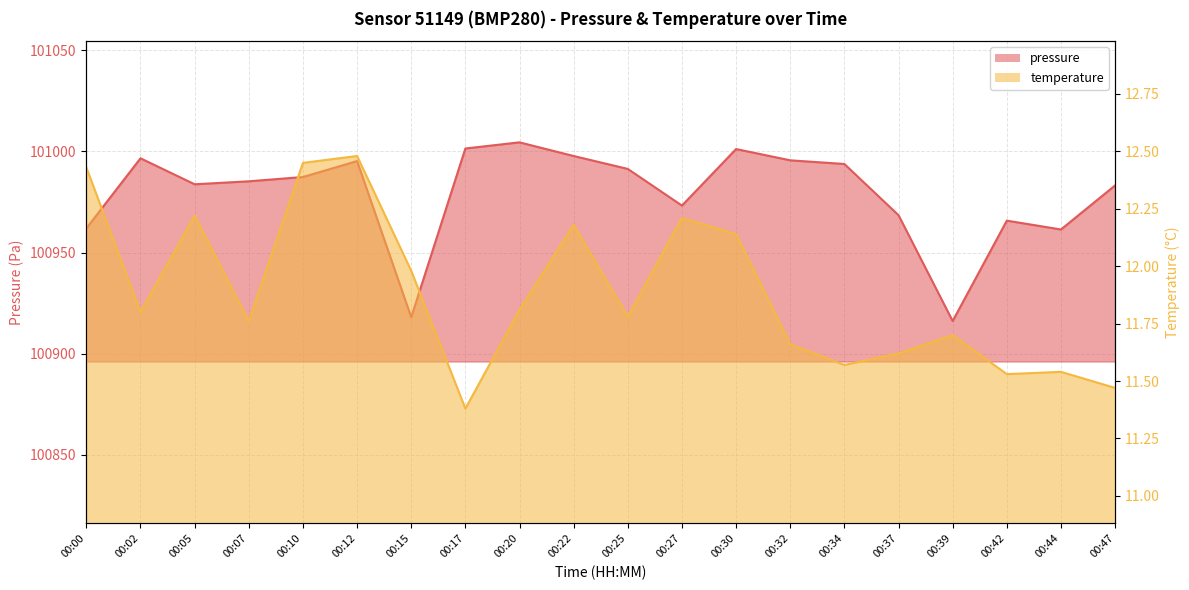

At which category does pressure reach its first local valley?

00:05